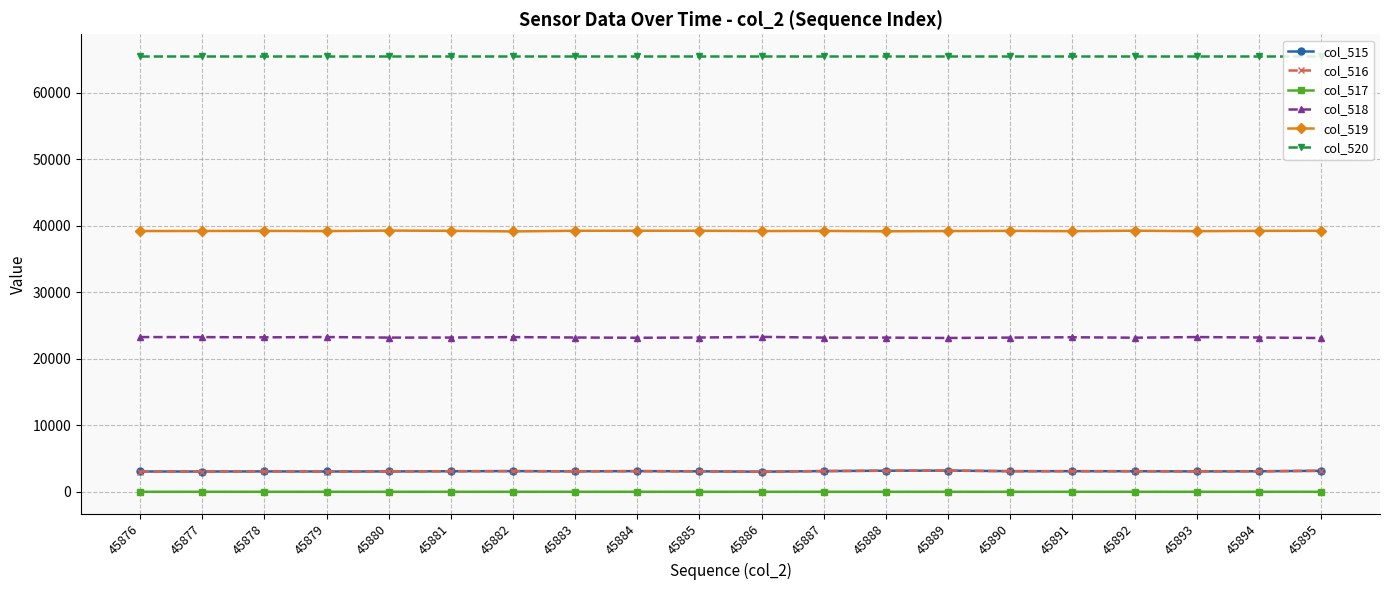

What is the spread (max minus min) of values at 45881?

65533